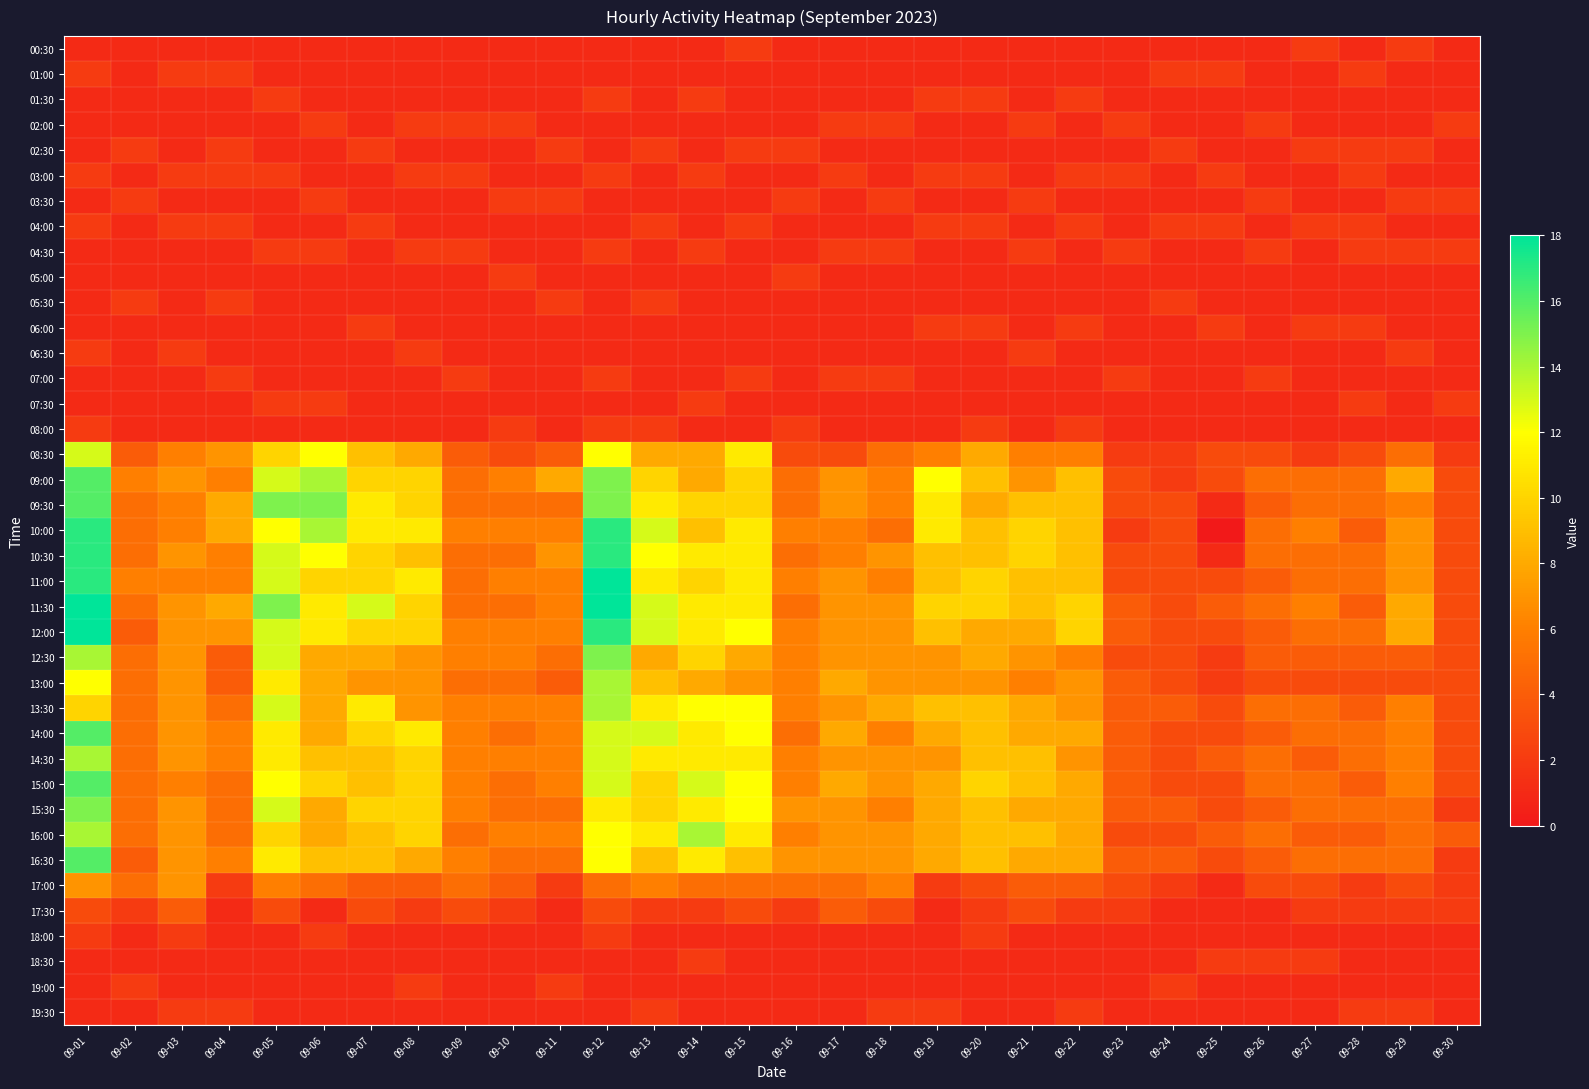

Reading left to right, what are all the values shown in this chart?

00:30: 09-01=1	09-02=1	09-03=1	09-04=1	09-05=1	09-06=1	09-07=1	09-08=1	09-09=1	09-10=1	09-11=1	09-12=1	09-13=1	09-14=1	09-15=2	09-16=1	09-17=1	09-18=1	09-19=1	09-20=1	09-21=1	09-22=1	09-23=1	09-24=1	09-25=1	09-26=1	09-27=2	09-28=1	09-29=2	09-30=1
01:00: 09-01=2	09-02=1	09-03=2	09-04=2	09-05=1	09-06=1	09-07=1	09-08=1	09-09=1	09-10=1	09-11=1	09-12=1	09-13=1	09-14=1	09-15=1	09-16=1	09-17=1	09-18=1	09-19=1	09-20=1	09-21=1	09-22=1	09-23=1	09-24=2	09-25=2	09-26=1	09-27=1	09-28=2	09-29=1	09-30=1
01:30: 09-01=1	09-02=1	09-03=1	09-04=1	09-05=2	09-06=1	09-07=1	09-08=1	09-09=1	09-10=1	09-11=1	09-12=2	09-13=1	09-14=2	09-15=1	09-16=1	09-17=1	09-18=1	09-19=2	09-20=2	09-21=1	09-22=2	09-23=1	09-24=1	09-25=1	09-26=1	09-27=1	09-28=1	09-29=1	09-30=1
02:00: 09-01=1	09-02=1	09-03=1	09-04=1	09-05=1	09-06=2	09-07=1	09-08=2	09-09=2	09-10=2	09-11=1	09-12=1	09-13=1	09-14=1	09-15=1	09-16=1	09-17=2	09-18=2	09-19=1	09-20=1	09-21=2	09-22=1	09-23=2	09-24=1	09-25=1	09-26=2	09-27=1	09-28=1	09-29=1	09-30=2
02:30: 09-01=1	09-02=2	09-03=1	09-04=2	09-05=1	09-06=1	09-07=2	09-08=1	09-09=1	09-10=1	09-11=2	09-12=1	09-13=2	09-14=1	09-15=2	09-16=2	09-17=1	09-18=1	09-19=1	09-20=1	09-21=1	09-22=1	09-23=1	09-24=2	09-25=1	09-26=1	09-27=2	09-28=2	09-29=2	09-30=1
03:00: 09-01=2	09-02=1	09-03=2	09-04=2	09-05=2	09-06=1	09-07=1	09-08=2	09-09=2	09-10=1	09-11=1	09-12=2	09-13=1	09-14=2	09-15=1	09-16=1	09-17=2	09-18=1	09-19=2	09-20=2	09-21=1	09-22=2	09-23=2	09-24=1	09-25=2	09-26=1	09-27=1	09-28=2	09-29=1	09-30=1
03:30: 09-01=1	09-02=2	09-03=1	09-04=1	09-05=1	09-06=2	09-07=1	09-08=1	09-09=1	09-10=2	09-11=2	09-12=1	09-13=1	09-14=1	09-15=1	09-16=2	09-17=1	09-18=2	09-19=1	09-20=1	09-21=2	09-22=1	09-23=1	09-24=1	09-25=1	09-26=2	09-27=1	09-28=1	09-29=2	09-30=2
04:00: 09-01=2	09-02=1	09-03=2	09-04=2	09-05=1	09-06=1	09-07=2	09-08=1	09-09=1	09-10=1	09-11=1	09-12=1	09-13=2	09-14=1	09-15=2	09-16=1	09-17=1	09-18=1	09-19=2	09-20=2	09-21=1	09-22=2	09-23=1	09-24=2	09-25=2	09-26=1	09-27=2	09-28=2	09-29=1	09-30=1
04:30: 09-01=1	09-02=1	09-03=1	09-04=1	09-05=2	09-06=2	09-07=1	09-08=2	09-09=2	09-10=1	09-11=1	09-12=2	09-13=1	09-14=2	09-15=1	09-16=1	09-17=2	09-18=2	09-19=1	09-20=1	09-21=2	09-22=1	09-23=2	09-24=1	09-25=1	09-26=2	09-27=1	09-28=2	09-29=2	09-30=2
05:00: 09-01=1	09-02=1	09-03=1	09-04=1	09-05=1	09-06=1	09-07=1	09-08=1	09-09=1	09-10=2	09-11=1	09-12=1	09-13=1	09-14=1	09-15=1	09-16=2	09-17=1	09-18=1	09-19=1	09-20=1	09-21=1	09-22=1	09-23=1	09-24=1	09-25=1	09-26=1	09-27=1	09-28=1	09-29=1	09-30=1
05:30: 09-01=1	09-02=2	09-03=1	09-04=2	09-05=1	09-06=1	09-07=1	09-08=1	09-09=1	09-10=1	09-11=2	09-12=1	09-13=2	09-14=1	09-15=1	09-16=1	09-17=1	09-18=1	09-19=1	09-20=1	09-21=1	09-22=1	09-23=1	09-24=2	09-25=1	09-26=1	09-27=1	09-28=1	09-29=1	09-30=1
06:00: 09-01=1	09-02=1	09-03=1	09-04=1	09-05=1	09-06=1	09-07=2	09-08=1	09-09=1	09-10=1	09-11=1	09-12=1	09-13=1	09-14=1	09-15=1	09-16=1	09-17=1	09-18=1	09-19=2	09-20=2	09-21=1	09-22=2	09-23=1	09-24=1	09-25=2	09-26=1	09-27=2	09-28=2	09-29=1	09-30=1
06:30: 09-01=2	09-02=1	09-03=2	09-04=1	09-05=1	09-06=1	09-07=1	09-08=2	09-09=1	09-10=1	09-11=1	09-12=1	09-13=1	09-14=1	09-15=1	09-16=1	09-17=1	09-18=1	09-19=1	09-20=1	09-21=2	09-22=1	09-23=1	09-24=1	09-25=1	09-26=1	09-27=1	09-28=1	09-29=2	09-30=1
07:00: 09-01=1	09-02=1	09-03=1	09-04=2	09-05=1	09-06=1	09-07=1	09-08=1	09-09=2	09-10=1	09-11=1	09-12=2	09-13=1	09-14=1	09-15=2	09-16=1	09-17=2	09-18=2	09-19=1	09-20=1	09-21=1	09-22=1	09-23=2	09-24=1	09-25=1	09-26=2	09-27=1	09-28=1	09-29=1	09-30=1
07:30: 09-01=1	09-02=1	09-03=1	09-04=1	09-05=2	09-06=2	09-07=1	09-08=1	09-09=1	09-10=1	09-11=1	09-12=1	09-13=1	09-14=2	09-15=1	09-16=1	09-17=1	09-18=1	09-19=1	09-20=1	09-21=1	09-22=1	09-23=1	09-24=1	09-25=1	09-26=1	09-27=1	09-28=2	09-29=1	09-30=2
08:00: 09-01=2	09-02=1	09-03=1	09-04=1	09-05=1	09-06=1	09-07=1	09-08=1	09-09=1	09-10=2	09-11=1	09-12=2	09-13=2	09-14=1	09-15=1	09-16=2	09-17=1	09-18=1	09-19=1	09-20=2	09-21=1	09-22=2	09-23=1	09-24=1	09-25=1	09-26=1	09-27=1	09-28=1	09-29=1	09-30=1
08:30: 09-01=13	09-02=4	09-03=6	09-04=7	09-05=10	09-06=12	09-07=9	09-08=8	09-09=4	09-10=3	09-11=4	09-12=12	09-13=8	09-14=8	09-15=11	09-16=3	09-17=3	09-18=5	09-19=6	09-20=8	09-21=6	09-22=6	09-23=2	09-24=2	09-25=3	09-26=3	09-27=2	09-28=3	09-29=5	09-30=2
09:00: 09-01=16	09-02=6	09-03=7	09-04=6	09-05=13	09-06=14	09-07=10	09-08=10	09-09=5	09-10=6	09-11=8	09-12=15	09-13=10	09-14=8	09-15=10	09-16=5	09-17=7	09-18=6	09-19=12	09-20=9	09-21=7	09-22=9	09-23=3	09-24=2	09-25=3	09-26=5	09-27=5	09-28=5	09-29=8	09-30=3
09:30: 09-01=16	09-02=5	09-03=6	09-04=8	09-05=15	09-06=15	09-07=11	09-08=10	09-09=5	09-10=5	09-11=5	09-12=15	09-13=11	09-14=10	09-15=10	09-16=5	09-17=7	09-18=6	09-19=11	09-20=8	09-21=9	09-22=9	09-23=3	09-24=3	09-25=1	09-26=4	09-27=5	09-28=5	09-29=6	09-30=3
10:00: 09-01=17	09-02=5	09-03=6	09-04=8	09-05=12	09-06=14	09-07=11	09-08=11	09-09=6	09-10=6	09-11=6	09-12=17	09-13=13	09-14=9	09-15=11	09-16=6	09-17=6	09-18=5	09-19=11	09-20=9	09-21=10	09-22=9	09-23=2	09-24=3	09-25=0	09-26=5	09-27=6	09-28=4	09-29=7	09-30=3
10:30: 09-01=17	09-02=5	09-03=7	09-04=6	09-05=13	09-06=12	09-07=10	09-08=9	09-09=5	09-10=5	09-11=7	09-12=17	09-13=12	09-14=11	09-15=11	09-16=5	09-17=6	09-18=7	09-19=9	09-20=9	09-21=10	09-22=9	09-23=3	09-24=3	09-25=1	09-26=5	09-27=5	09-28=5	09-29=7	09-30=3
11:00: 09-01=17	09-02=6	09-03=6	09-04=6	09-05=13	09-06=10	09-07=10	09-08=11	09-09=5	09-10=6	09-11=6	09-12=18	09-13=11	09-14=10	09-15=11	09-16=6	09-17=7	09-18=6	09-19=9	09-20=10	09-21=9	09-22=9	09-23=3	09-24=3	09-25=3	09-26=4	09-27=5	09-28=5	09-29=7	09-30=3
11:30: 09-01=18	09-02=5	09-03=7	09-04=8	09-05=15	09-06=11	09-07=13	09-08=10	09-09=5	09-10=5	09-11=6	09-12=18	09-13=13	09-14=11	09-15=11	09-16=5	09-17=7	09-18=7	09-19=10	09-20=10	09-21=9	09-22=10	09-23=4	09-24=3	09-25=4	09-26=5	09-27=6	09-28=4	09-29=8	09-30=3
12:00: 09-01=18	09-02=4	09-03=7	09-04=7	09-05=13	09-06=11	09-07=10	09-08=10	09-09=6	09-10=6	09-11=6	09-12=17	09-13=13	09-14=11	09-15=12	09-16=6	09-17=7	09-18=7	09-19=9	09-20=8	09-21=8	09-22=10	09-23=4	09-24=3	09-25=3	09-26=4	09-27=5	09-28=5	09-29=8	09-30=3
12:30: 09-01=14	09-02=5	09-03=7	09-04=4	09-05=13	09-06=8	09-07=8	09-08=7	09-09=6	09-10=6	09-11=5	09-12=15	09-13=8	09-14=10	09-15=8	09-16=6	09-17=7	09-18=7	09-19=7	09-20=8	09-21=7	09-22=6	09-23=3	09-24=3	09-25=2	09-26=4	09-27=4	09-28=4	09-29=4	09-30=3
13:00: 09-01=12	09-02=5	09-03=7	09-04=4	09-05=11	09-06=8	09-07=7	09-08=7	09-09=5	09-10=5	09-11=4	09-12=14	09-13=9	09-14=8	09-15=7	09-16=6	09-17=8	09-18=7	09-19=7	09-20=7	09-21=6	09-22=7	09-23=4	09-24=3	09-25=2	09-26=3	09-27=3	09-28=3	09-29=3	09-30=3
13:30: 09-01=10	09-02=5	09-03=7	09-04=5	09-05=13	09-06=8	09-07=11	09-08=7	09-09=6	09-10=6	09-11=6	09-12=14	09-13=11	09-14=12	09-15=12	09-16=6	09-17=7	09-18=8	09-19=9	09-20=9	09-21=8	09-22=7	09-23=4	09-24=4	09-25=3	09-26=5	09-27=5	09-28=4	09-29=6	09-30=3
14:00: 09-01=16	09-02=5	09-03=7	09-04=6	09-05=11	09-06=8	09-07=10	09-08=11	09-09=6	09-10=5	09-11=6	09-12=13	09-13=13	09-14=11	09-15=12	09-16=5	09-17=8	09-18=6	09-19=8	09-20=9	09-21=8	09-22=8	09-23=4	09-24=3	09-25=3	09-26=4	09-27=5	09-28=5	09-29=6	09-30=3
14:30: 09-01=14	09-02=5	09-03=7	09-04=6	09-05=11	09-06=9	09-07=9	09-08=10	09-09=6	09-10=6	09-11=6	09-12=13	09-13=11	09-14=11	09-15=11	09-16=6	09-17=7	09-18=7	09-19=7	09-20=9	09-21=9	09-22=7	09-23=4	09-24=3	09-25=4	09-26=5	09-27=4	09-28=5	09-29=6	09-30=3
15:00: 09-01=16	09-02=5	09-03=6	09-04=5	09-05=12	09-06=10	09-07=9	09-08=10	09-09=6	09-10=5	09-11=6	09-12=13	09-13=10	09-14=13	09-15=12	09-16=6	09-17=8	09-18=7	09-19=8	09-20=10	09-21=9	09-22=8	09-23=4	09-24=3	09-25=3	09-26=5	09-27=5	09-28=4	09-29=6	09-30=3
15:30: 09-01=15	09-02=5	09-03=7	09-04=5	09-05=13	09-06=8	09-07=10	09-08=10	09-09=6	09-10=5	09-11=5	09-12=11	09-13=10	09-14=11	09-15=12	09-16=7	09-17=7	09-18=6	09-19=8	09-20=9	09-21=8	09-22=8	09-23=4	09-24=4	09-25=3	09-26=4	09-27=5	09-28=5	09-29=5	09-30=2
16:00: 09-01=14	09-02=5	09-03=7	09-04=5	09-05=10	09-06=8	09-07=9	09-08=10	09-09=5	09-10=6	09-11=6	09-12=12	09-13=11	09-14=14	09-15=11	09-16=6	09-17=7	09-18=7	09-19=8	09-20=9	09-21=9	09-22=8	09-23=3	09-24=3	09-25=4	09-26=5	09-27=4	09-28=4	09-29=5	09-30=4
16:30: 09-01=16	09-02=4	09-03=7	09-04=6	09-05=11	09-06=9	09-07=9	09-08=8	09-09=6	09-10=5	09-11=5	09-12=12	09-13=9	09-14=11	09-15=9	09-16=7	09-17=7	09-18=7	09-19=8	09-20=9	09-21=8	09-22=8	09-23=4	09-24=4	09-25=3	09-26=4	09-27=5	09-28=5	09-29=5	09-30=2
17:00: 09-01=7	09-02=5	09-03=7	09-04=2	09-05=6	09-06=5	09-07=4	09-08=4	09-09=5	09-10=4	09-11=2	09-12=5	09-13=6	09-14=5	09-15=5	09-16=5	09-17=5	09-18=6	09-19=2	09-20=3	09-21=4	09-22=4	09-23=3	09-24=2	09-25=1	09-26=3	09-27=3	09-28=2	09-29=3	09-30=2
17:30: 09-01=3	09-02=2	09-03=4	09-04=1	09-05=3	09-06=1	09-07=3	09-08=2	09-09=3	09-10=2	09-11=1	09-12=3	09-13=2	09-14=2	09-15=3	09-16=2	09-17=4	09-18=3	09-19=1	09-20=2	09-21=3	09-22=2	09-23=2	09-24=1	09-25=1	09-26=1	09-27=2	09-28=2	09-29=2	09-30=2
18:00: 09-01=2	09-02=1	09-03=2	09-04=1	09-05=1	09-06=2	09-07=1	09-08=1	09-09=1	09-10=1	09-11=1	09-12=2	09-13=1	09-14=1	09-15=1	09-16=1	09-17=1	09-18=1	09-19=1	09-20=2	09-21=1	09-22=1	09-23=1	09-24=1	09-25=1	09-26=1	09-27=1	09-28=1	09-29=1	09-30=1
18:30: 09-01=1	09-02=1	09-03=1	09-04=1	09-05=1	09-06=1	09-07=1	09-08=1	09-09=1	09-10=1	09-11=1	09-12=1	09-13=1	09-14=2	09-15=1	09-16=1	09-17=1	09-18=1	09-19=1	09-20=1	09-21=1	09-22=1	09-23=1	09-24=1	09-25=2	09-26=2	09-27=2	09-28=1	09-29=1	09-30=1
19:00: 09-01=1	09-02=2	09-03=1	09-04=1	09-05=1	09-06=1	09-07=1	09-08=2	09-09=1	09-10=1	09-11=2	09-12=1	09-13=1	09-14=1	09-15=1	09-16=1	09-17=1	09-18=1	09-19=1	09-20=1	09-21=1	09-22=1	09-23=1	09-24=2	09-25=1	09-26=1	09-27=1	09-28=1	09-29=1	09-30=1
19:30: 09-01=1	09-02=1	09-03=2	09-04=2	09-05=1	09-06=1	09-07=1	09-08=1	09-09=1	09-10=1	09-11=1	09-12=1	09-13=2	09-14=1	09-15=1	09-16=1	09-17=1	09-18=2	09-19=2	09-20=1	09-21=1	09-22=2	09-23=1	09-24=1	09-25=1	09-26=1	09-27=1	09-28=2	09-29=2	09-30=1